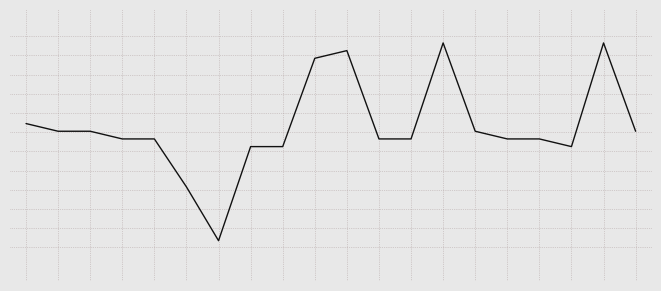

Does the chart have visible grid lines?

Yes